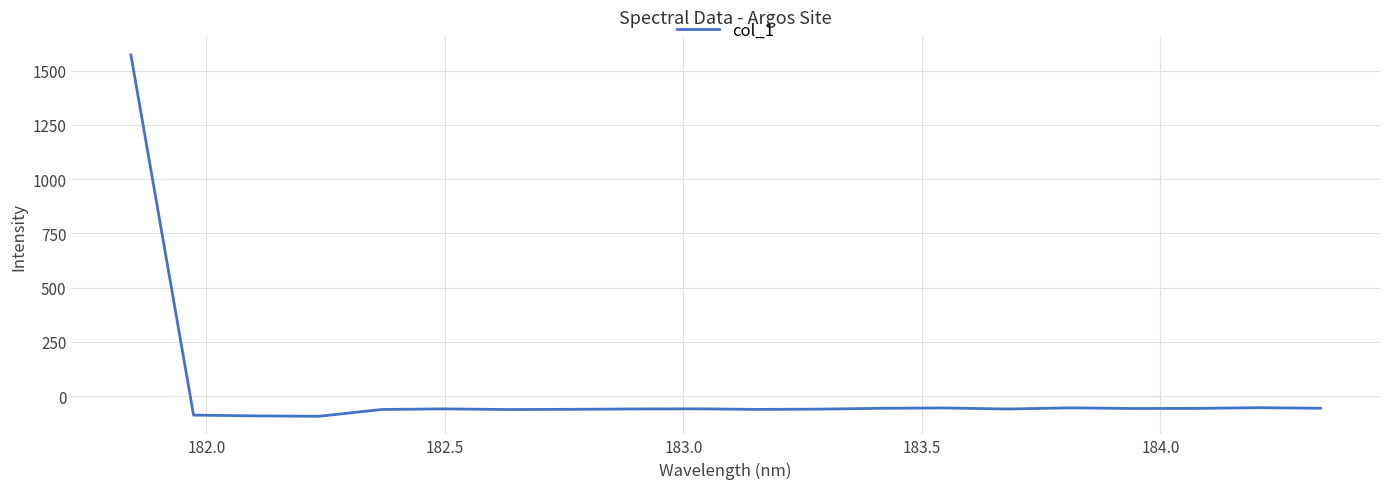

What is the difference between the maximum and minimum values?

1665.4